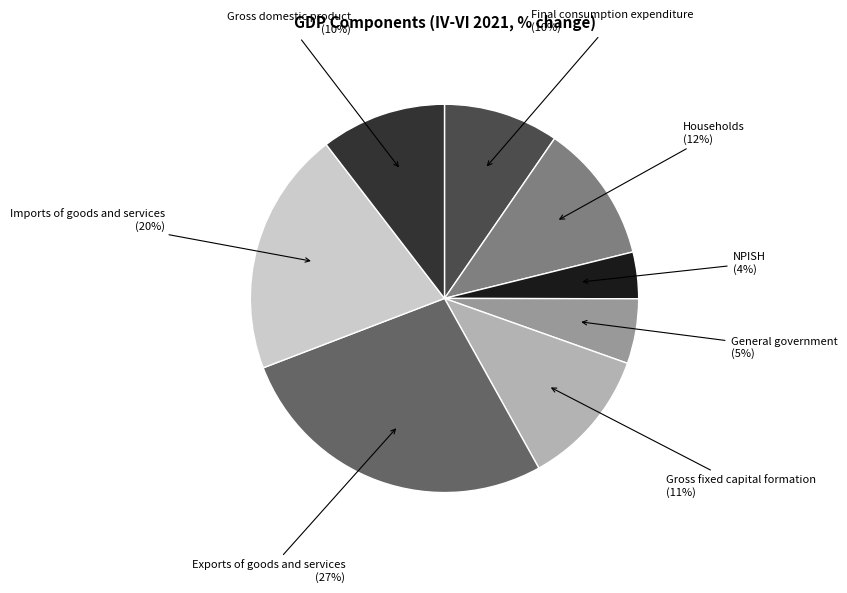

Between Gross fixed capital formation and NPISH, which is larger?

Gross fixed capital formation